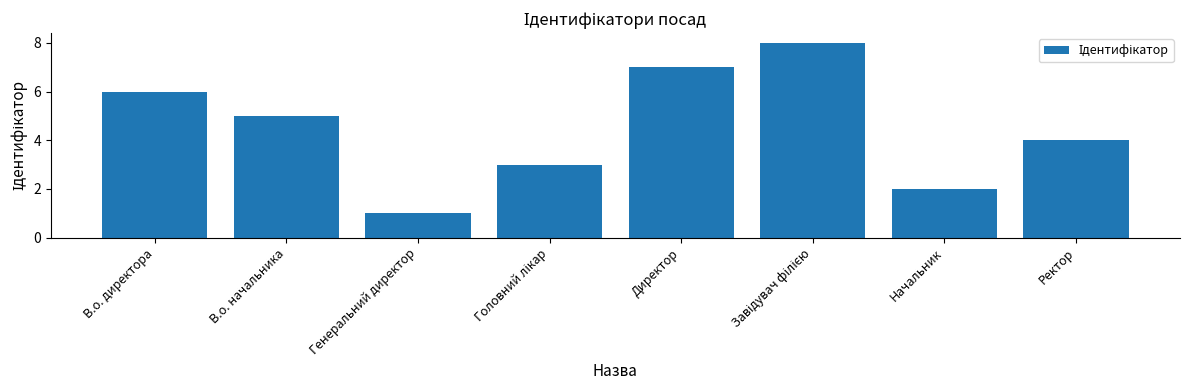

Between Директор and Начальник, which is larger?

Директор